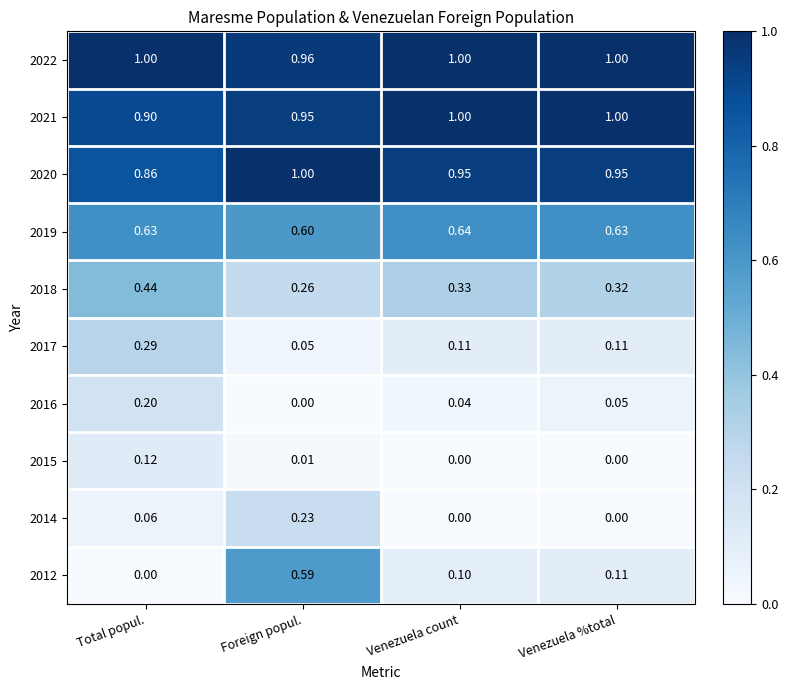

Where is 2012 nearest to the value 0?

Total popul.